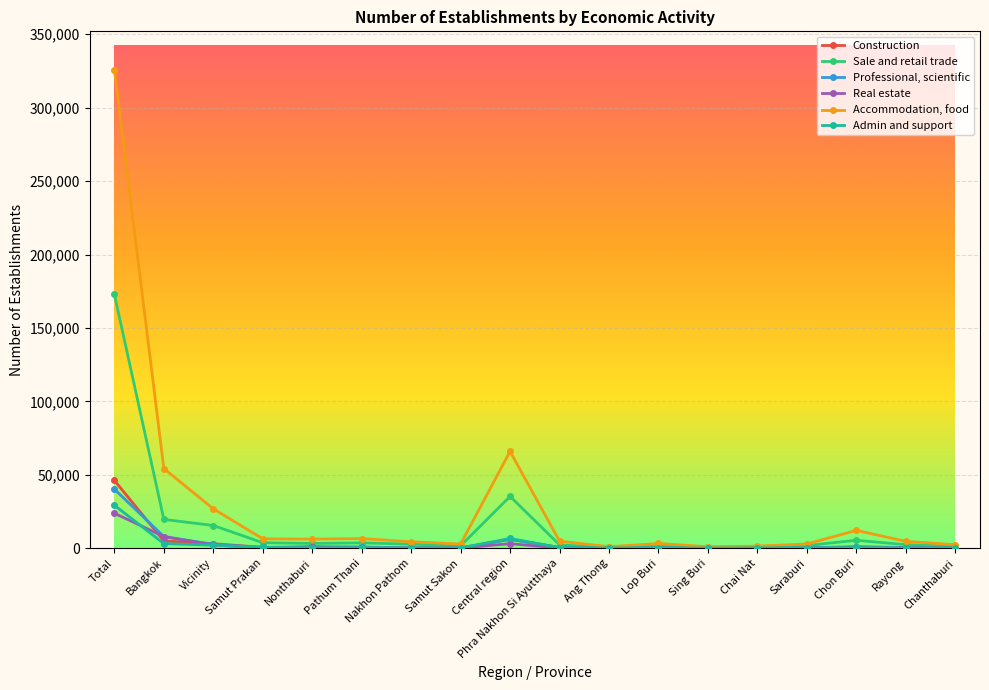

At which label is Sale and retail trade closest to 86753?

Central region